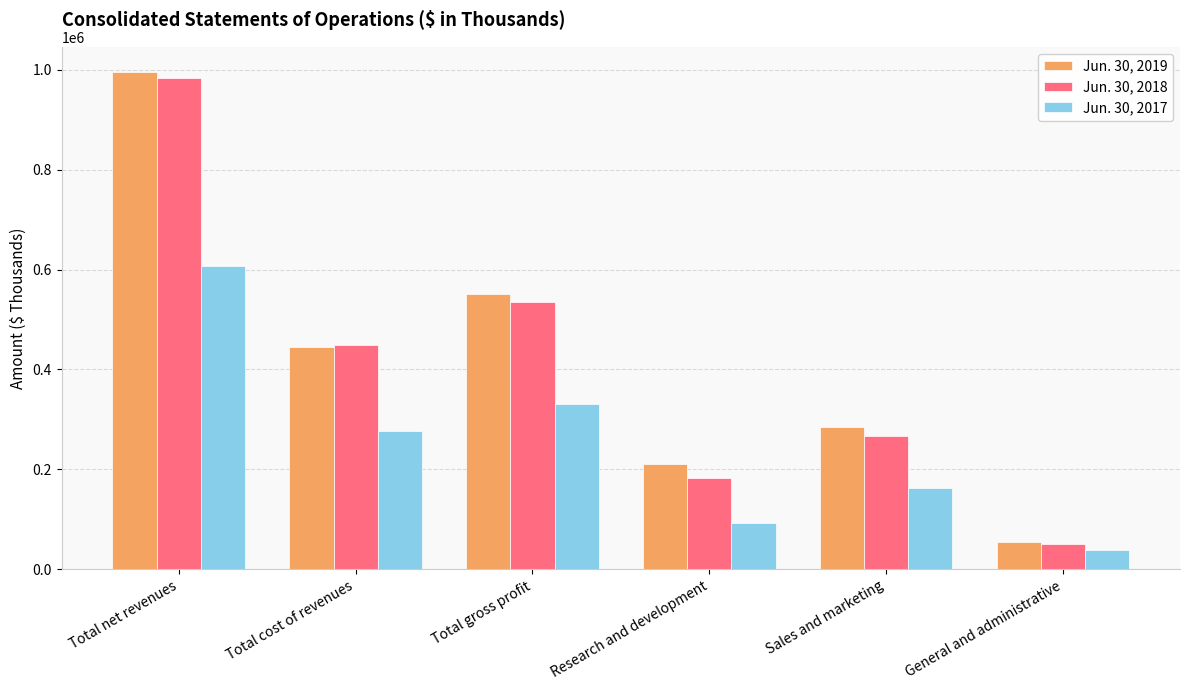

What is the spread (max minus min) of values at Research and development?

116408